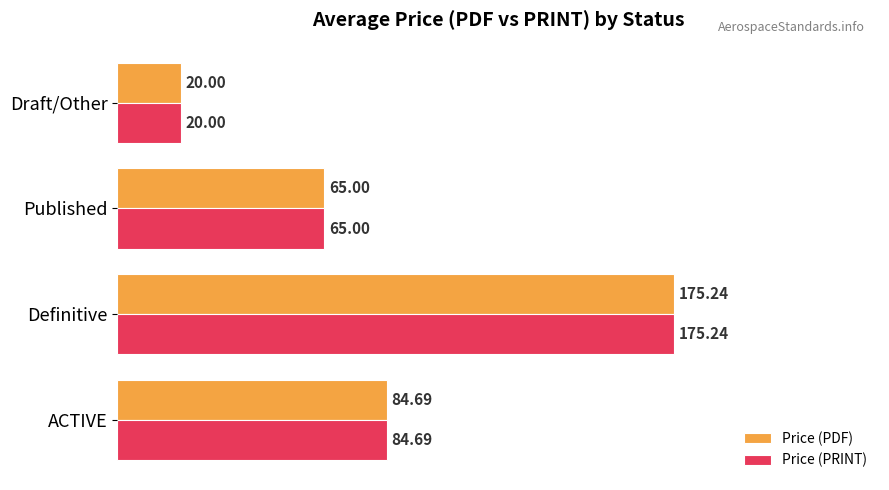

Rank the categories by Price (PDF) value from lowest to highest.

Draft/Other, Published, ACTIVE, Definitive